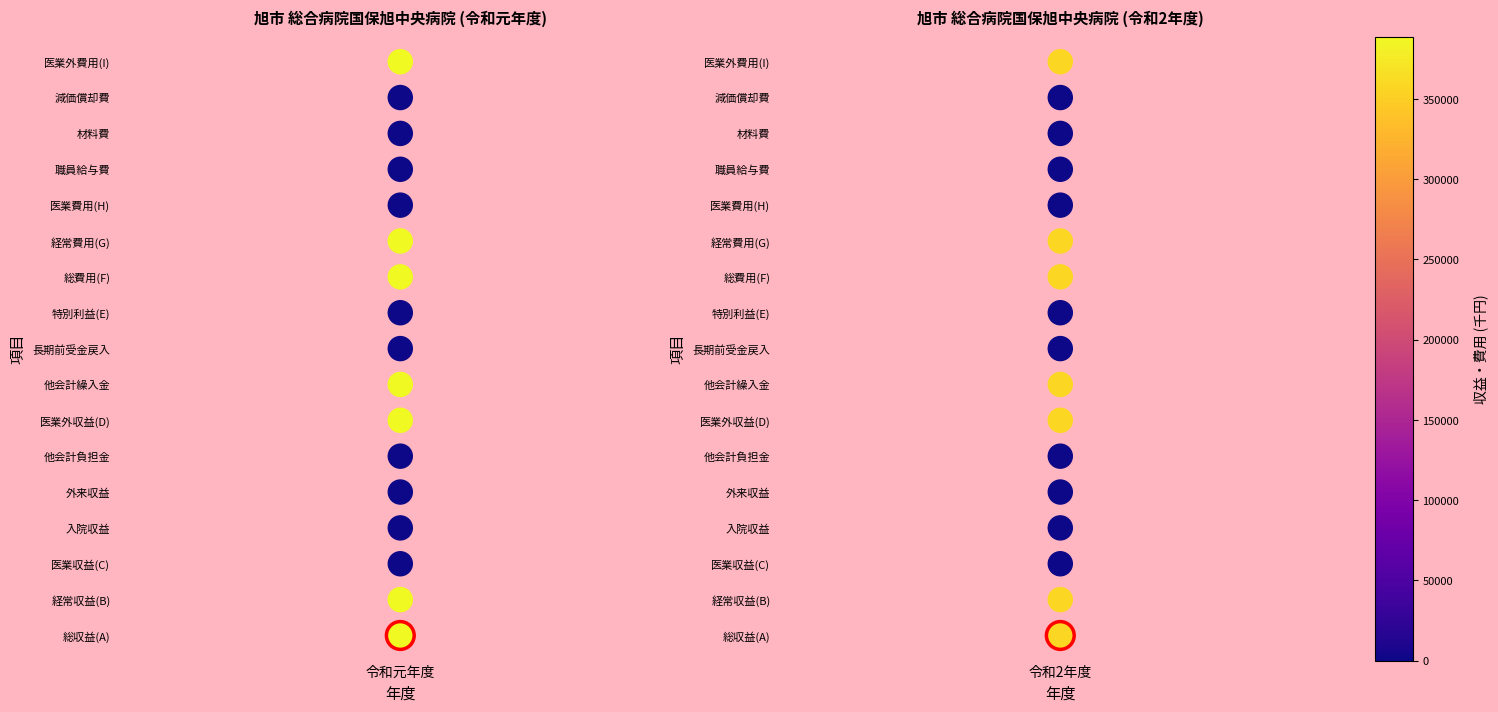

The 令和2年度 series shows 6 at 令和2年度. True or false?

True